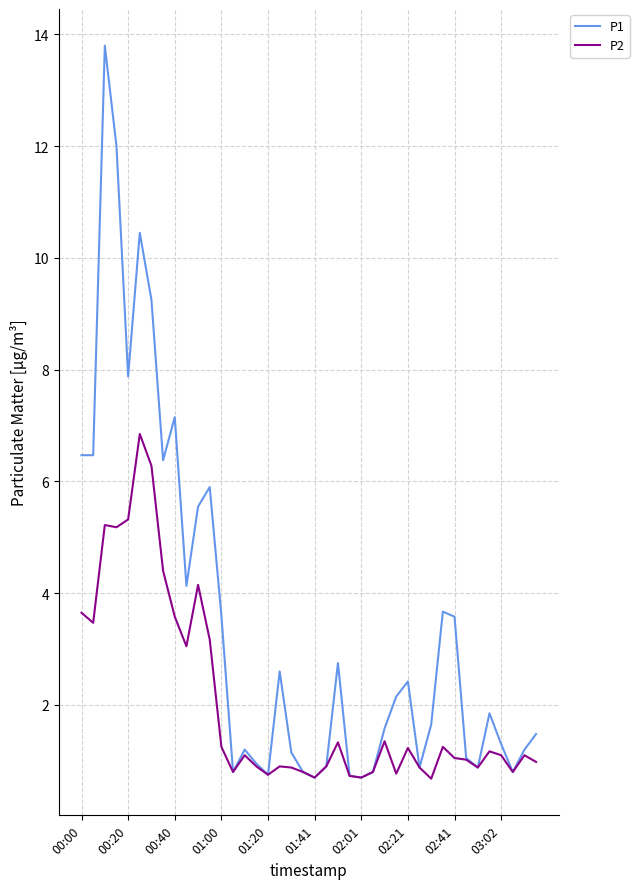

What is the maximum value shown in the chart?

13.8